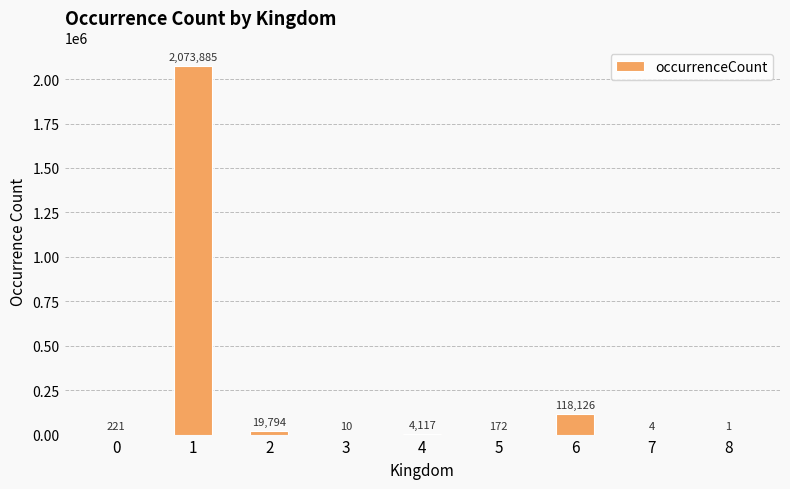

Are the bars grouped side by side (vs. stacked)?

No